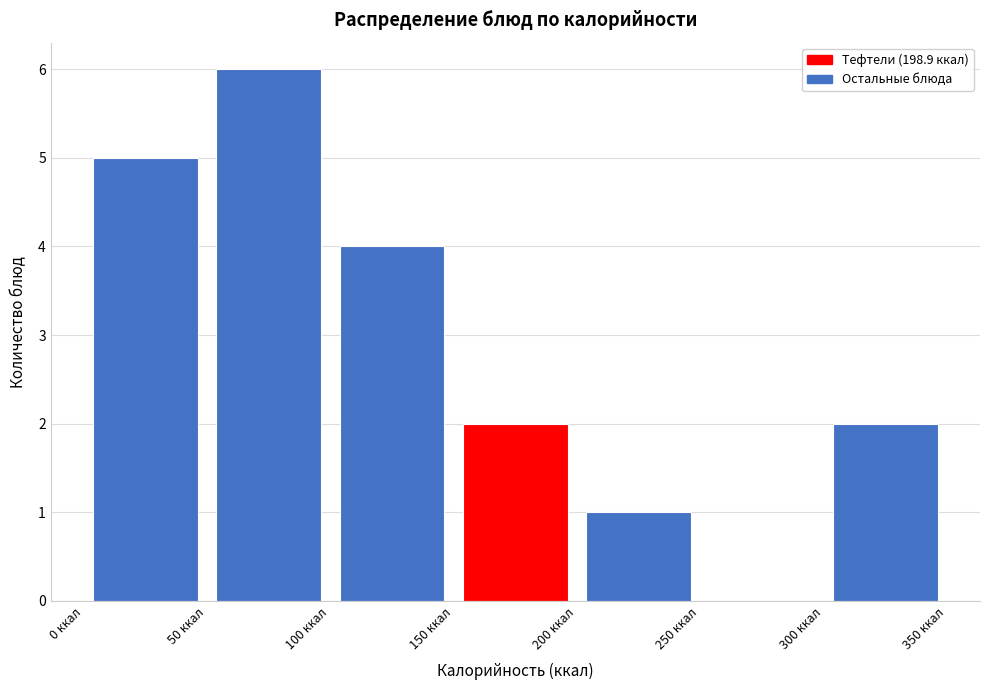

How tall is the bar that spans 100 to 150 on the x-axis? The values are not printed on the chart, so give them approximately, as read against the axis.

4